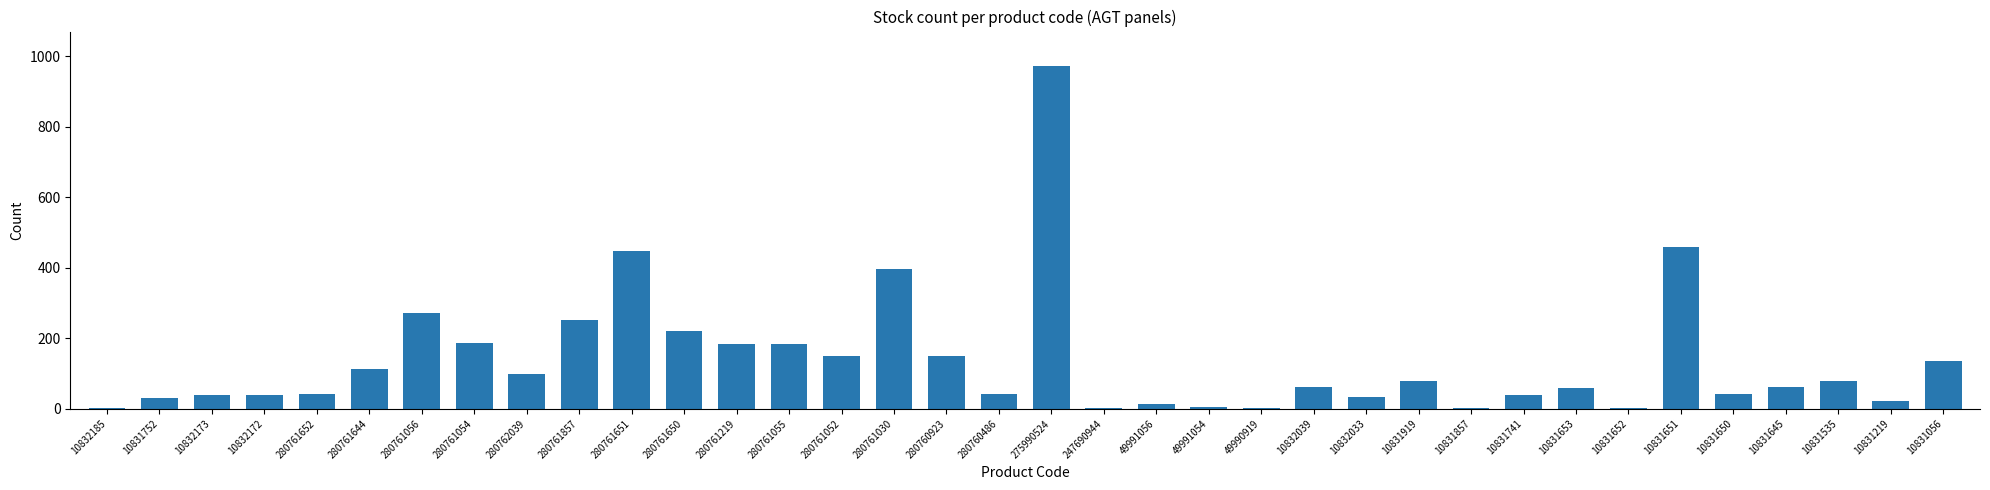

What value does the data have at 280762039, to the nearest 50?

100